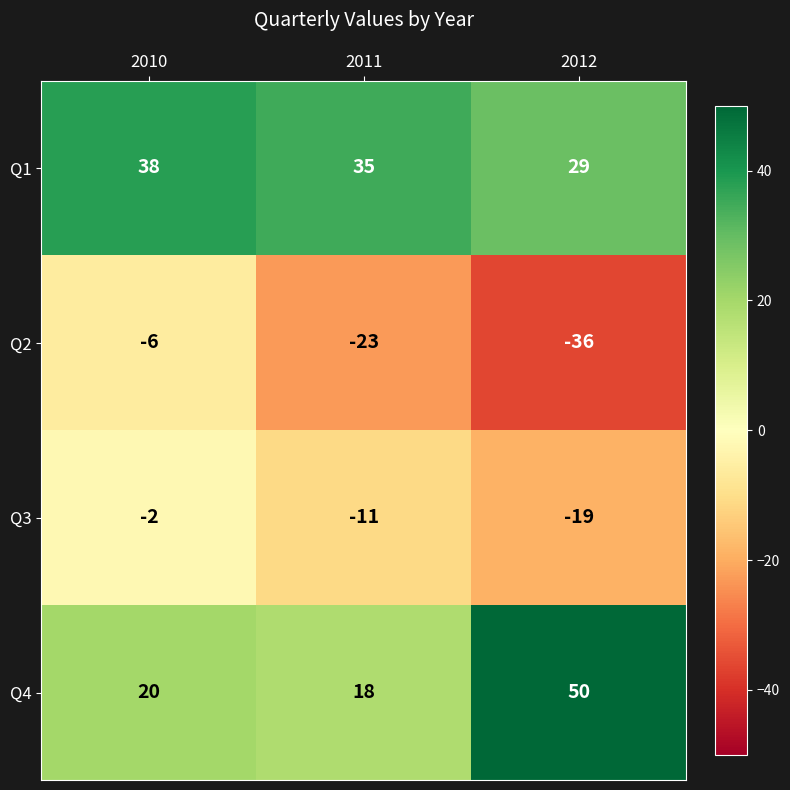

At which label is Q4 closest to 34?

2010